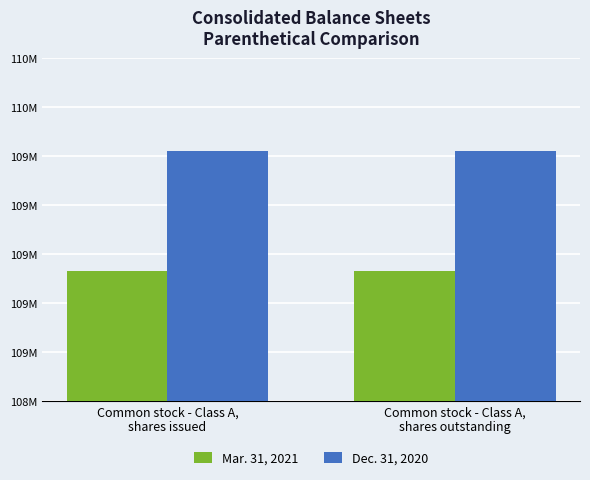

What is the label of the 1st bar from the right?

Common stock - Class A,
shares outstanding